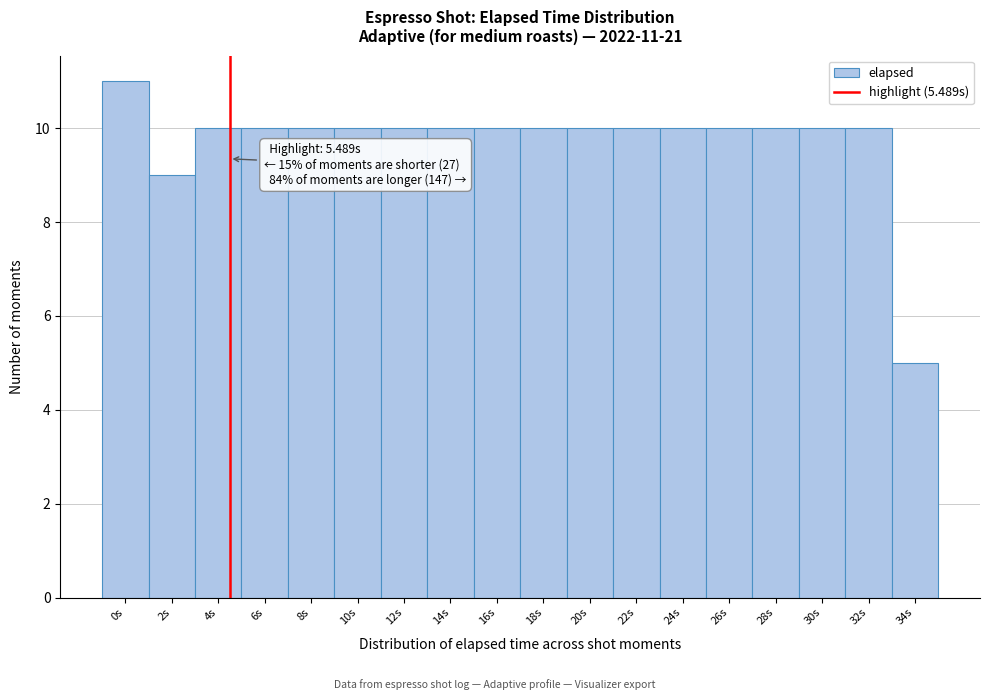

Reading left to right, extract all data points from this chart.

0s=11	2s=9	4s=10	6s=10	8s=10	10s=10	12s=10	14s=10	16s=10	18s=10	20s=10	22s=10	24s=10	26s=10	28s=10	30s=10	32s=10	34s=5